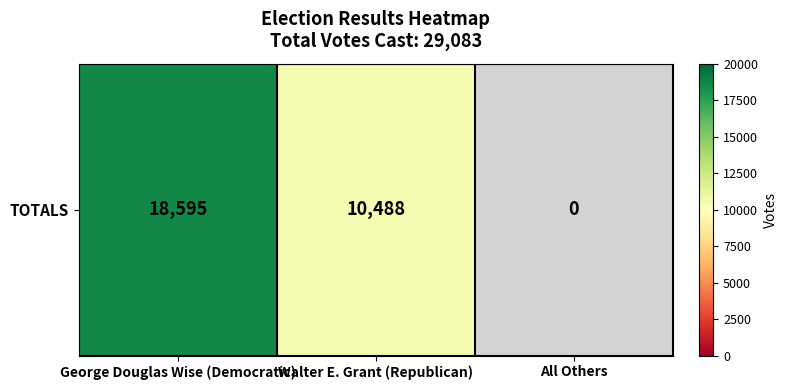

What is the difference between the values at All Others and George Douglas Wise (Democratic)?

18595